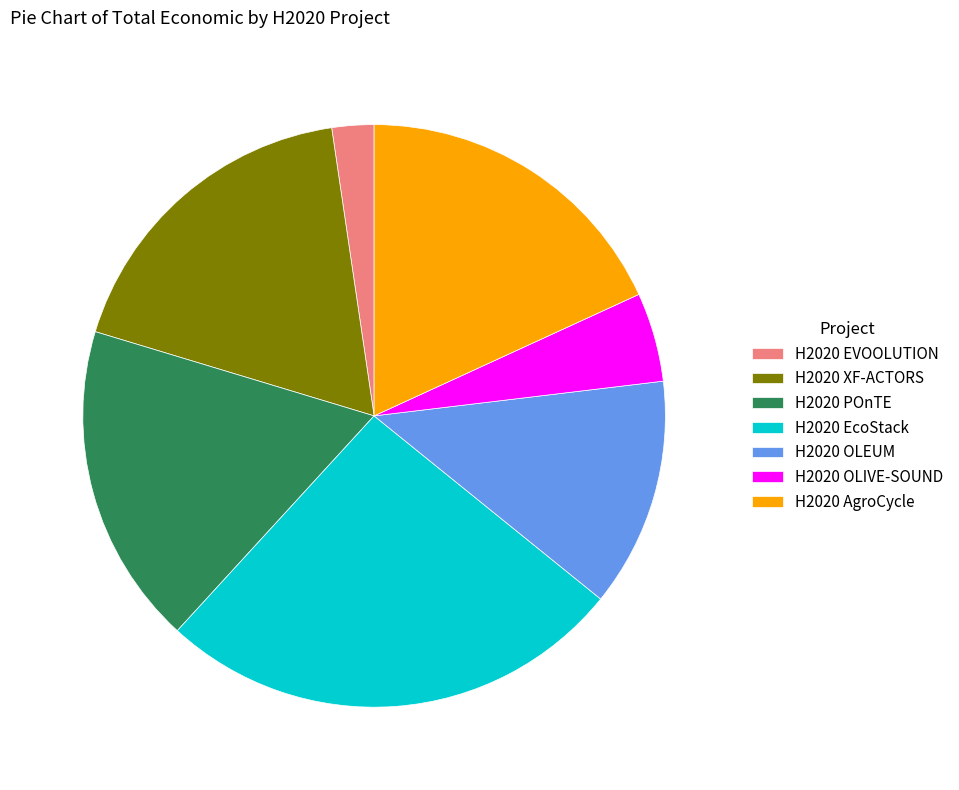

Which category has the biggest portion of the pie?

H2020 EcoStack